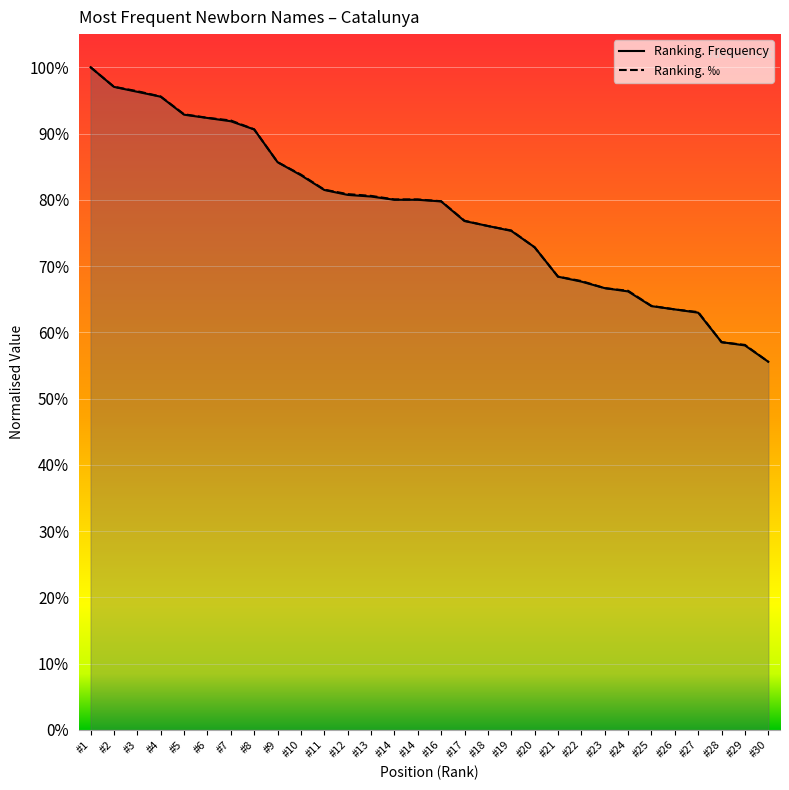

True or false: Ranking. ‰ has more than 2 points higher than both neighbors.

False